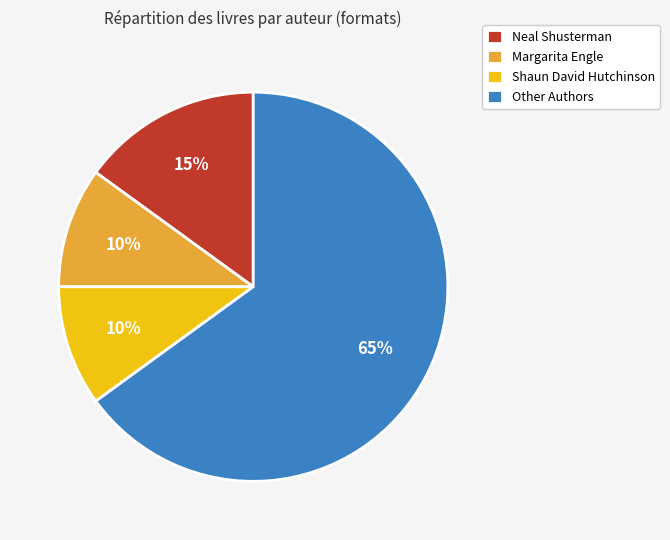

Is it true that Other Authors is 59% of the pie?

False